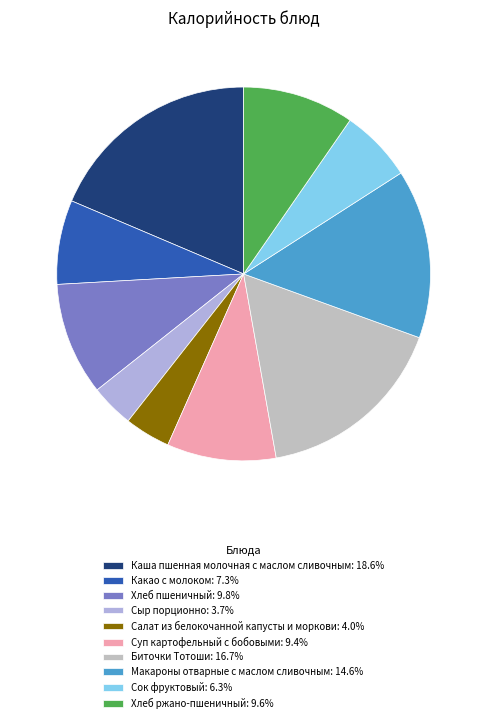

Do Хлеб ржано-пшеничный and Макароны отварные с маслом сливочным together represent more than half of the pie?

No